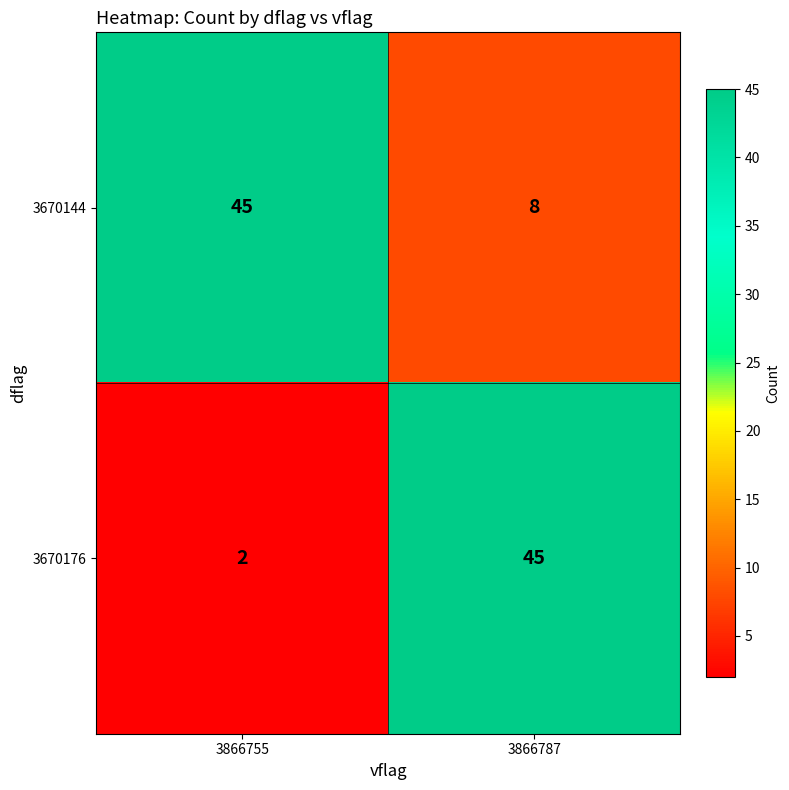

Reading left to right, what are all the values shown in this chart?

3670144: 45	8
3670176: 2	45